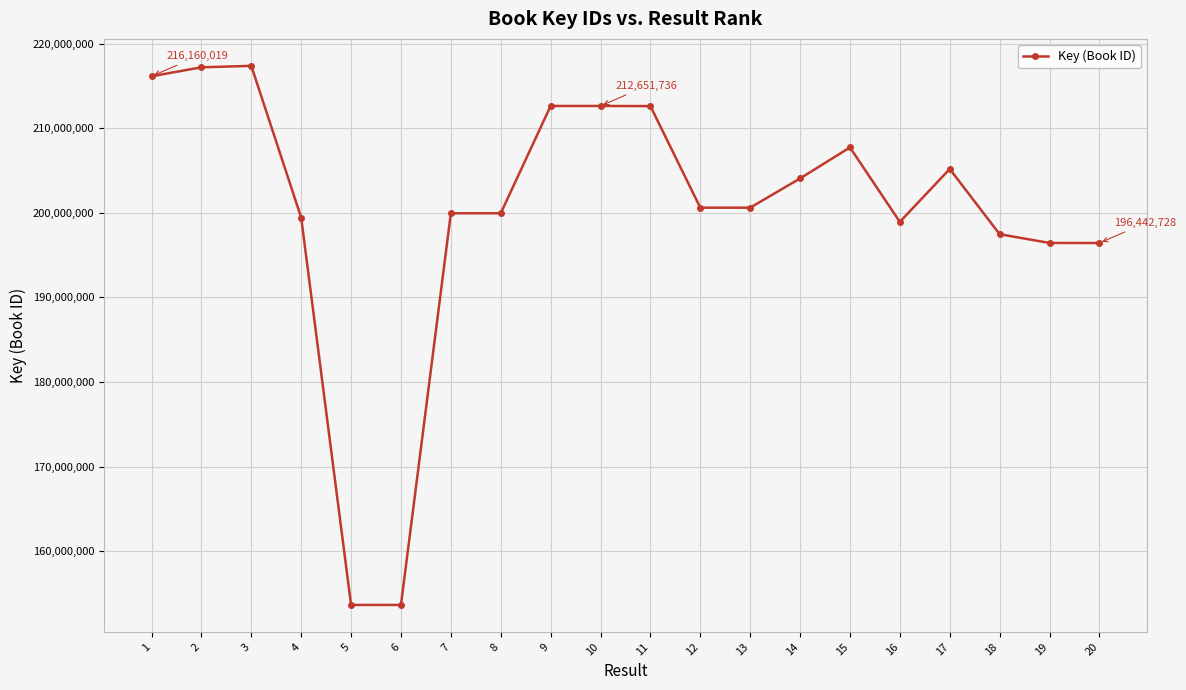

What is the ratio of the value at 3 to the value at 19?

1.1